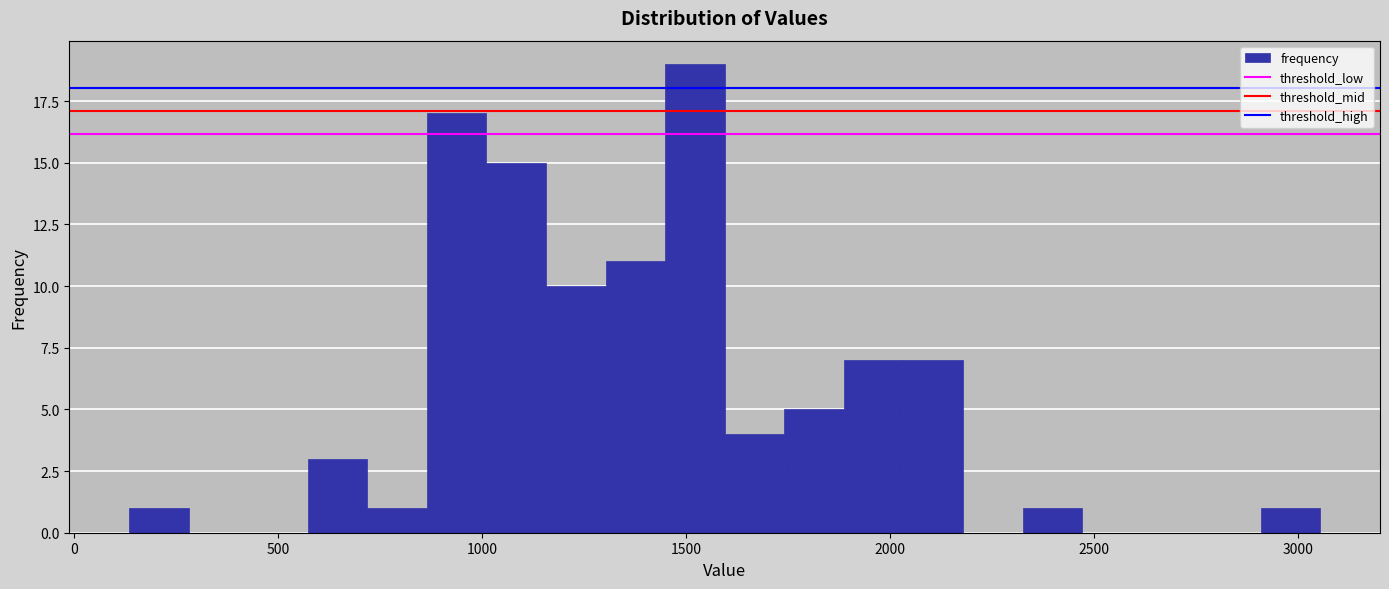

Read against the x-axis, roughly where is the centre of the tallest bar?

1500